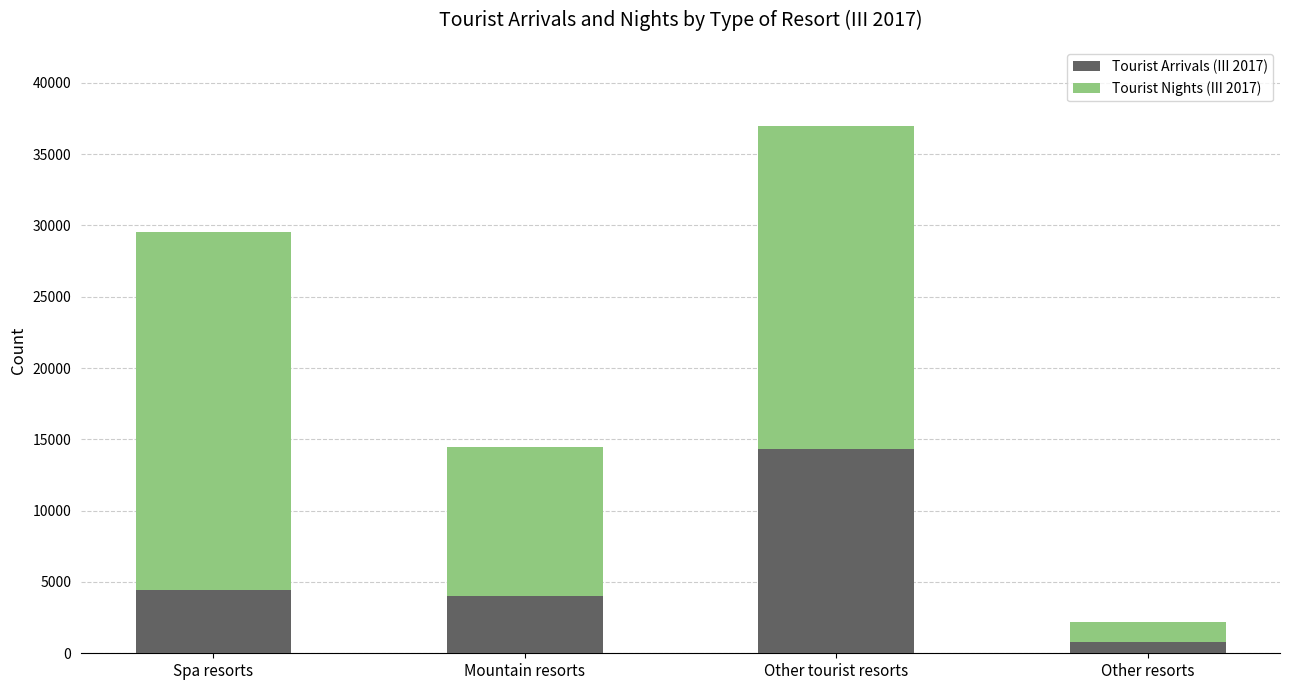

True or false: Tourist Arrivals (III 2017) has a value of 7154 at Mountain resorts.

False